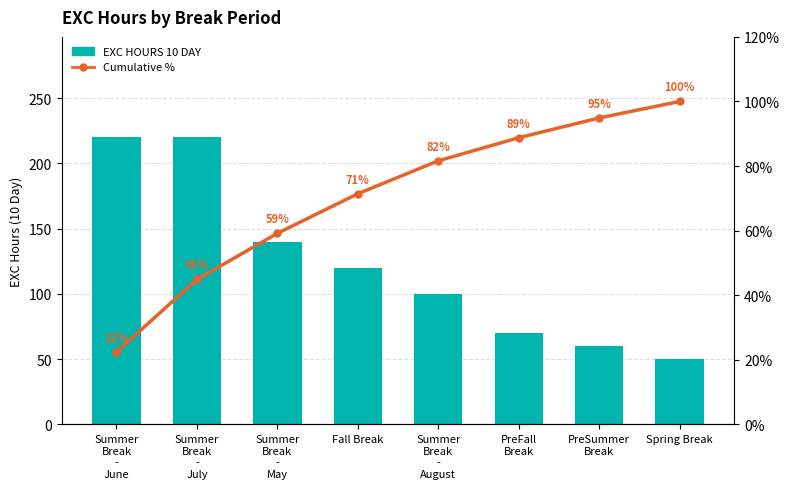

Where does the EXC HOURS 10 DAY series first go above 120?

Summer
Break
-
June